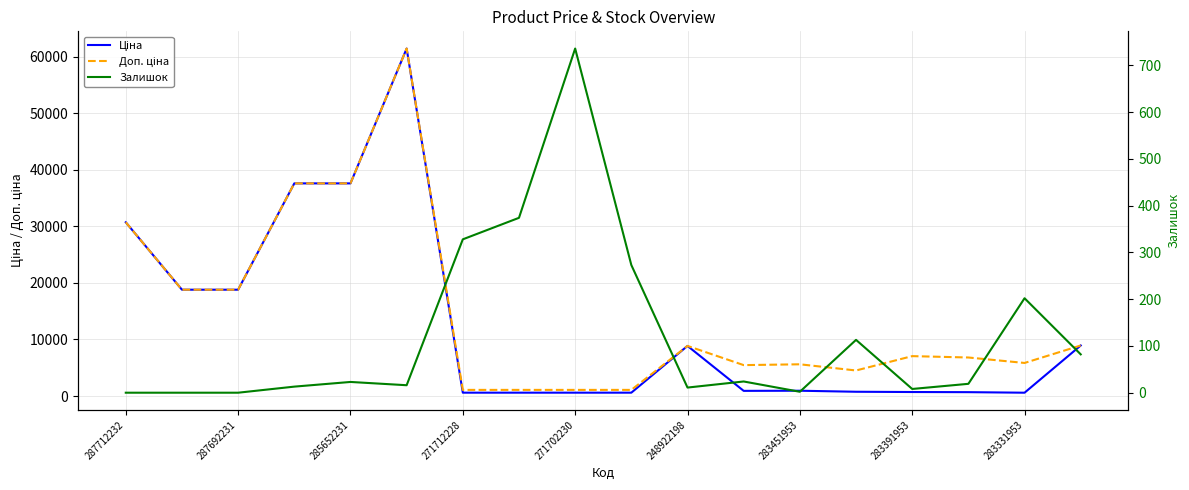

Which series has the largest total across all categories?

Доп. ціна